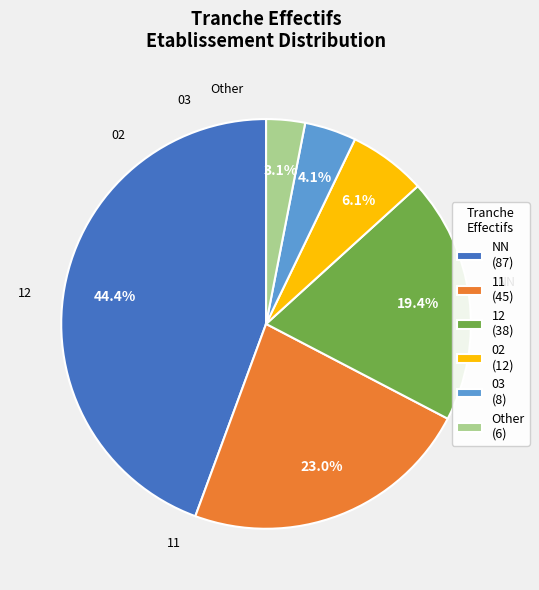

What percentage is NOT represented by 02?

93.9%